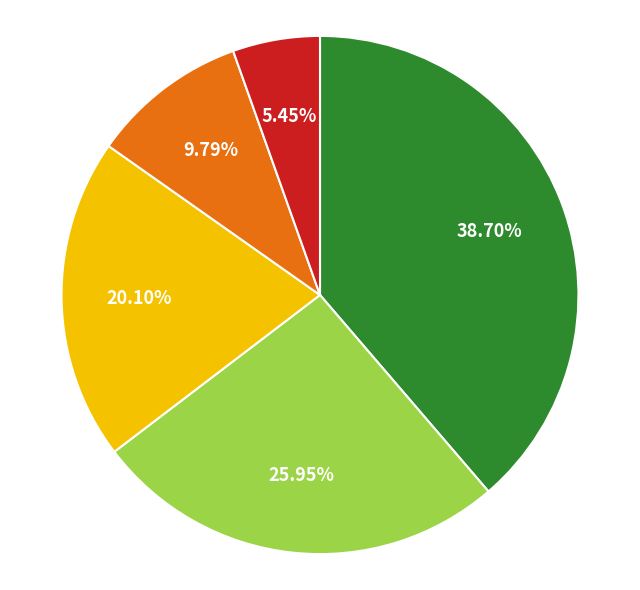

Is there any slice that represents more than half of the pie?

No